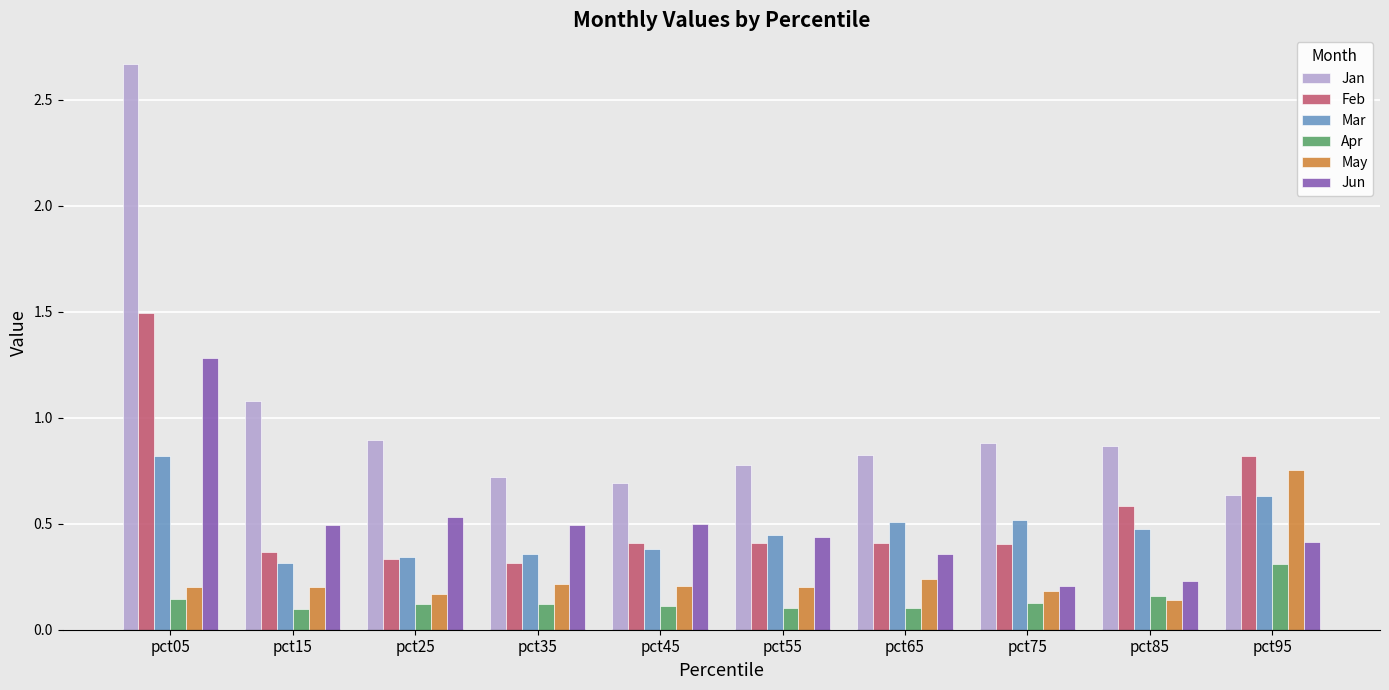

The value of May at pct35 is 0.2. True or false?

True